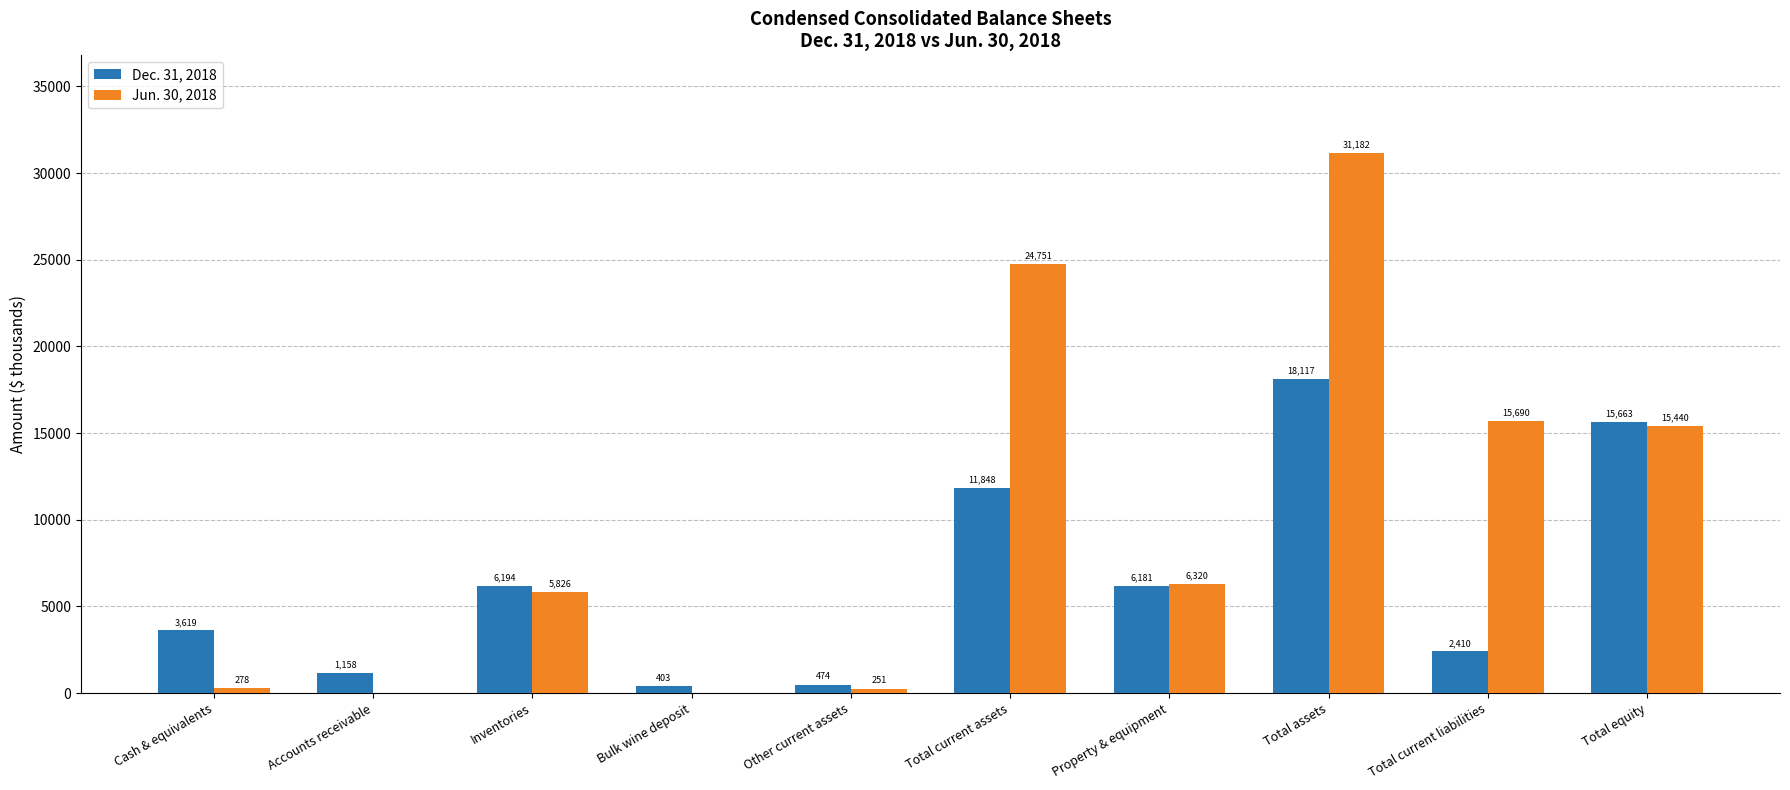

Reading right to left, what are all the values shown in this chart?

Dec. 31, 2018: 15663	2410	18117	6181	11848	474	403	6194	1158	3619
Jun. 30, 2018: 15440	15690	31182	6320	24751	251	0	5826	0	278